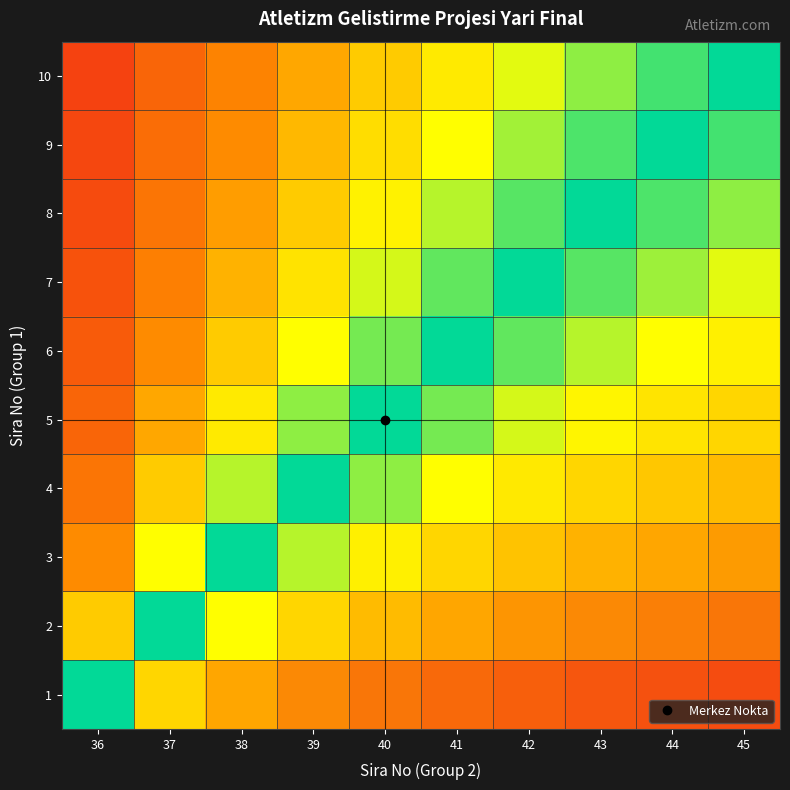

Reading left to right, what are all the values shown in this chart?

1: 36=0.5	37=0.3	38=0.2	39=0.2	40=0.2	41=0.1	42=0.1	43=0.1	44=0.1	45=0.1
2: 36=0.7	37=0.5	38=0.4	39=0.3	40=0.3	41=0.2	42=0.2	43=0.2	44=0.2	45=0.2
3: 36=0.8	37=0.6	38=0.5	39=0.4	40=0.4	41=0.3	42=0.3	43=0.3	44=0.2	45=0.2
4: 36=0.8	37=0.7	38=0.6	39=0.5	40=0.4	41=0.4	42=0.4	43=0.3	44=0.3	45=0.3
5: 36=0.8	37=0.7	38=0.6	39=0.6	40=0.5	41=0.5	42=0.4	43=0.4	44=0.4	45=0.3
6: 36=0.9	37=0.8	38=0.7	39=0.6	40=0.5	41=0.5	42=0.5	43=0.4	44=0.4	45=0.4
7: 36=0.9	37=0.8	38=0.7	39=0.6	40=0.6	41=0.5	42=0.5	43=0.5	44=0.4	45=0.4
8: 36=0.9	37=0.8	38=0.7	39=0.7	40=0.6	41=0.6	42=0.5	43=0.5	44=0.5	45=0.4
9: 36=0.9	37=0.8	38=0.8	39=0.7	40=0.6	41=0.6	42=0.6	43=0.5	44=0.5	45=0.5
10: 36=0.9	37=0.8	38=0.8	39=0.7	40=0.7	41=0.6	42=0.6	43=0.6	44=0.5	45=0.5